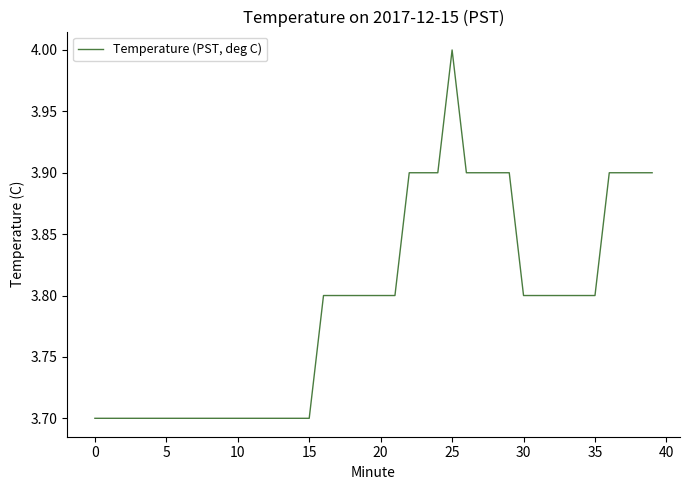

Does the chart display data point markers on the line(s)?

No